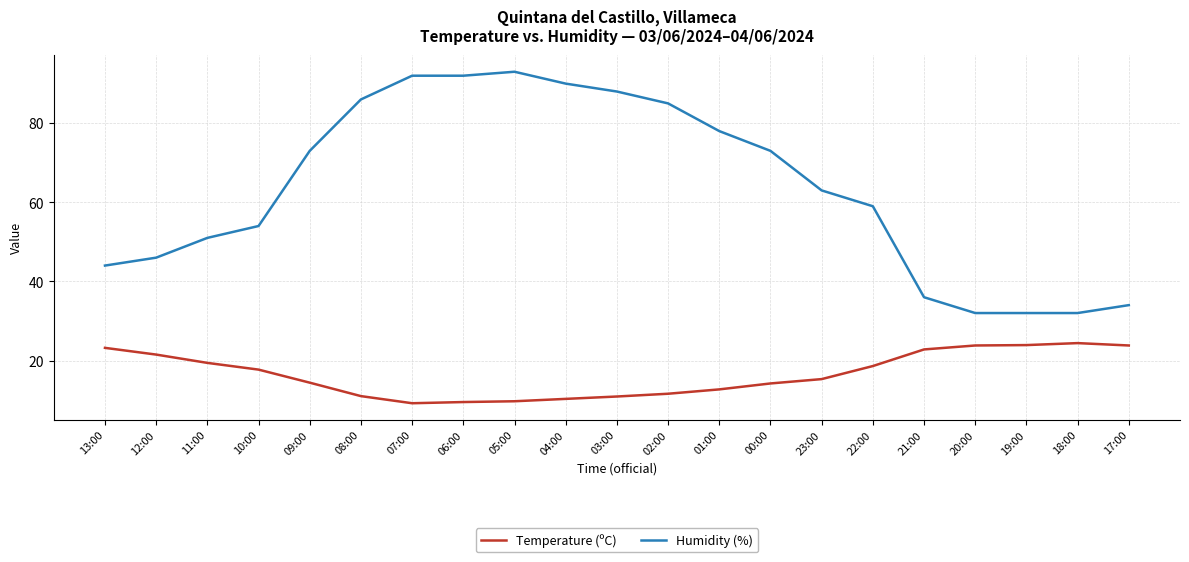

Is the value of Humidity (%) at 11:00 greater than the value of Temperature (ºC) at 05:00?

Yes